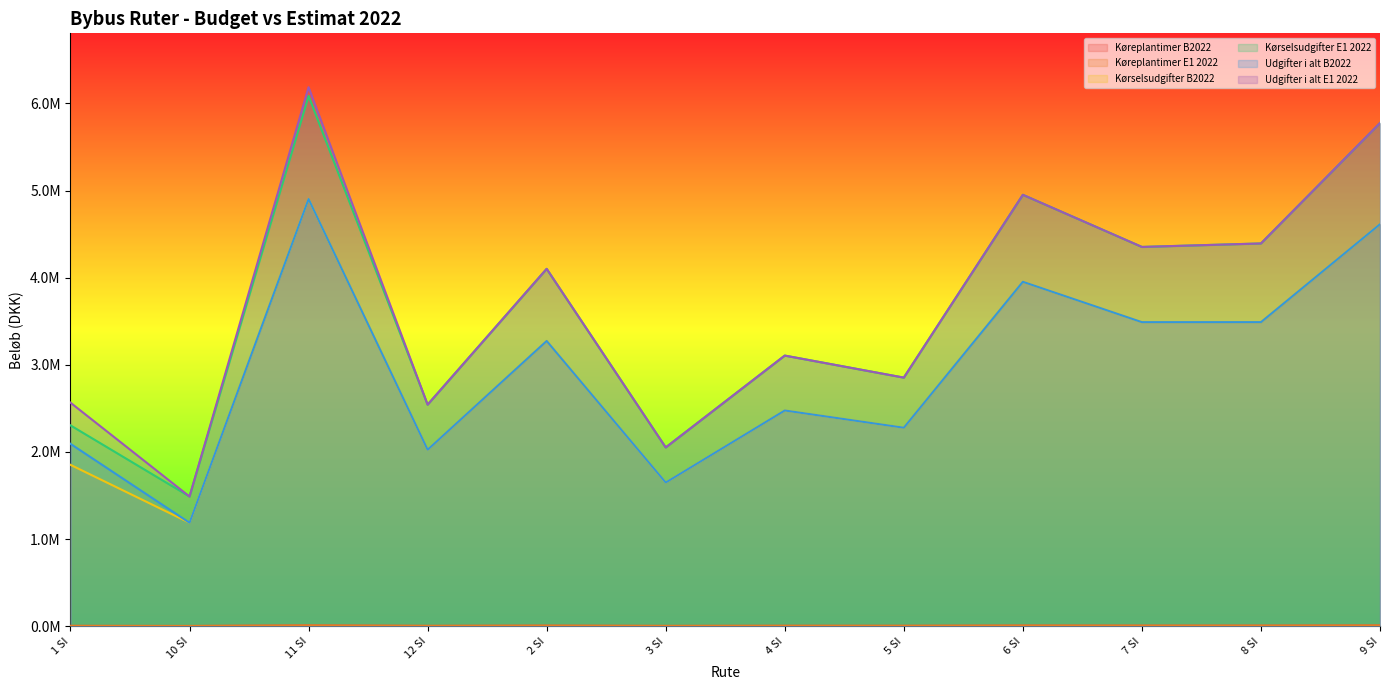

What is the difference between the highest and lowest values at 11 SI?

6178524.5